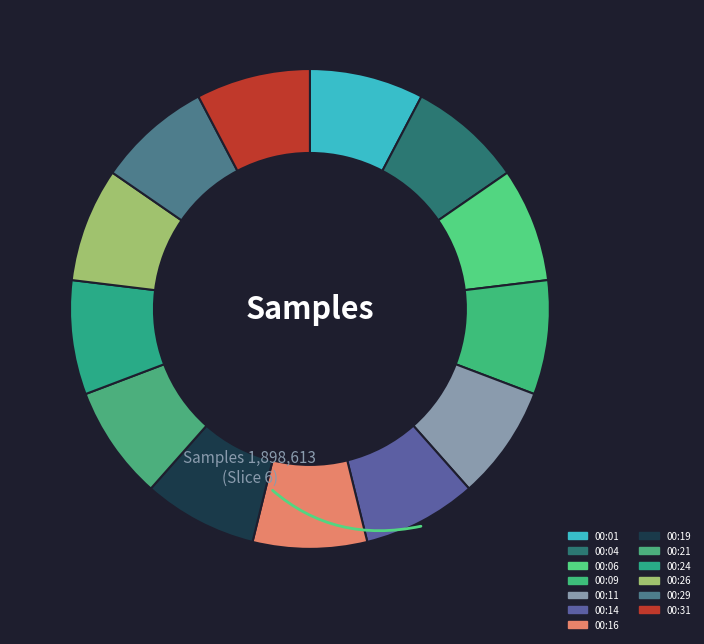

To the nearest percent, what is the average slice percentage?

8%